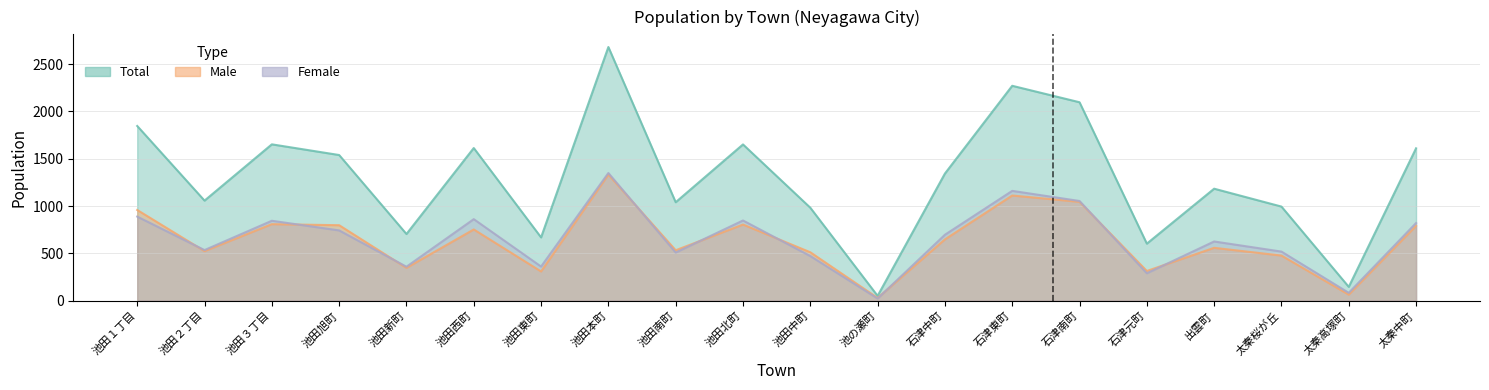

Does the chart have visible grid lines?

Yes